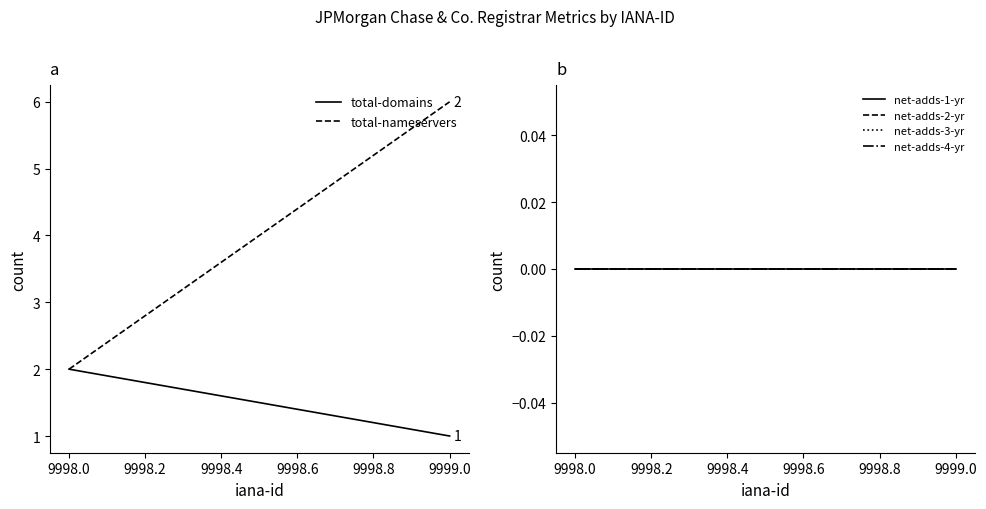

What are all the series names shown in the legend?

total-domains, total-nameservers, net-adds-1-yr, net-adds-2-yr, net-adds-3-yr, net-adds-4-yr